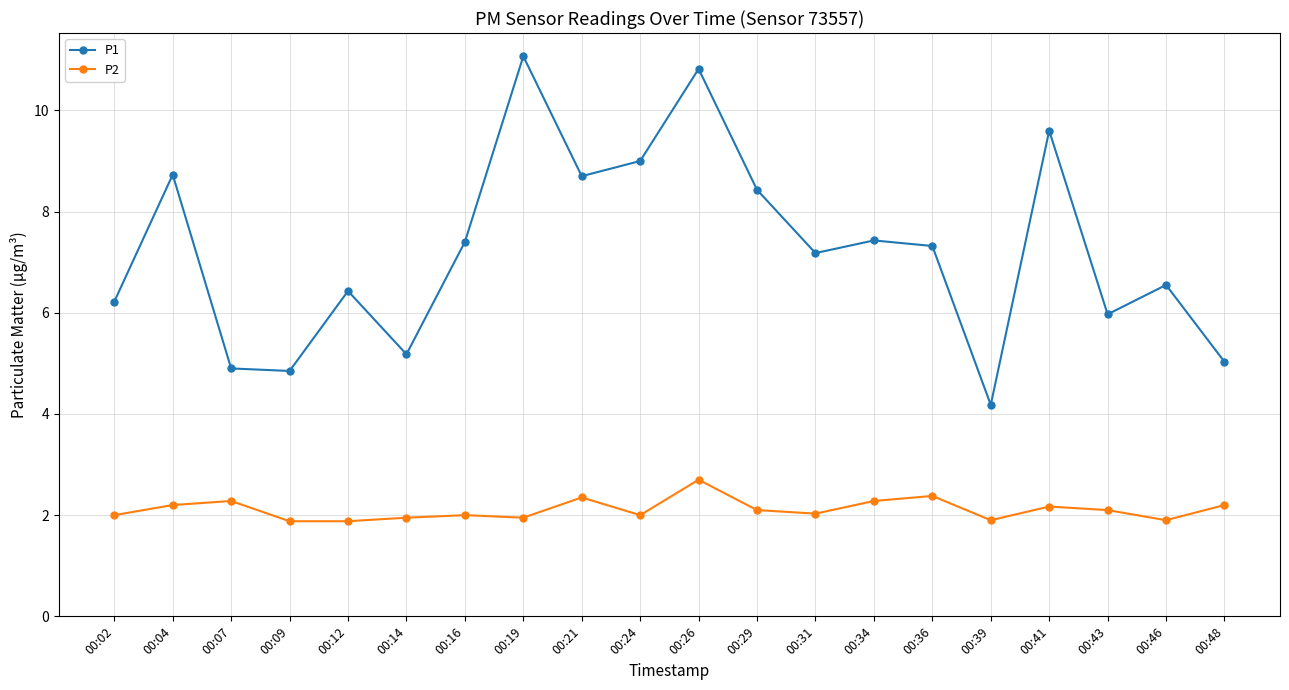

Is it true that P1 equals 19.2 at 00:26?

False